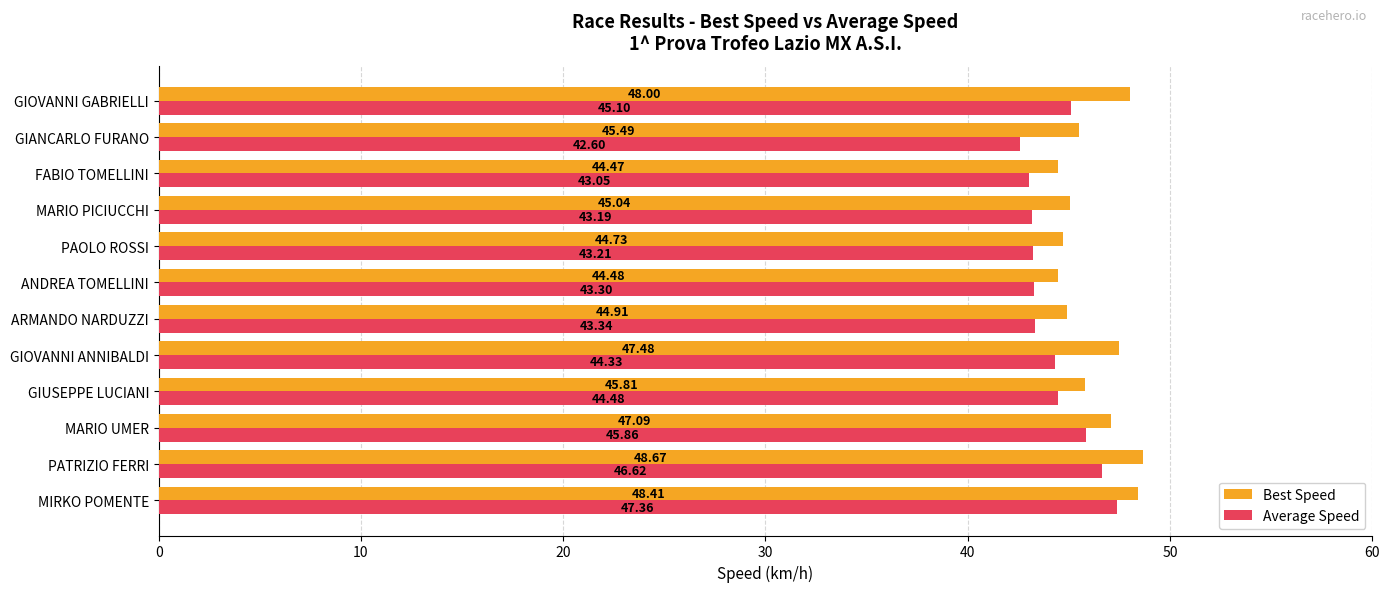

What is the average value of the Best Speed series?

46.2